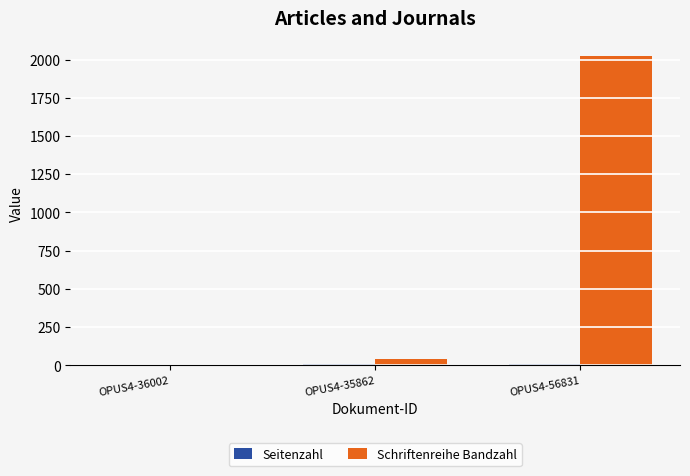

Is it true that Schriftenreihe Bandzahl equals 0 at OPUS4-36002?

True